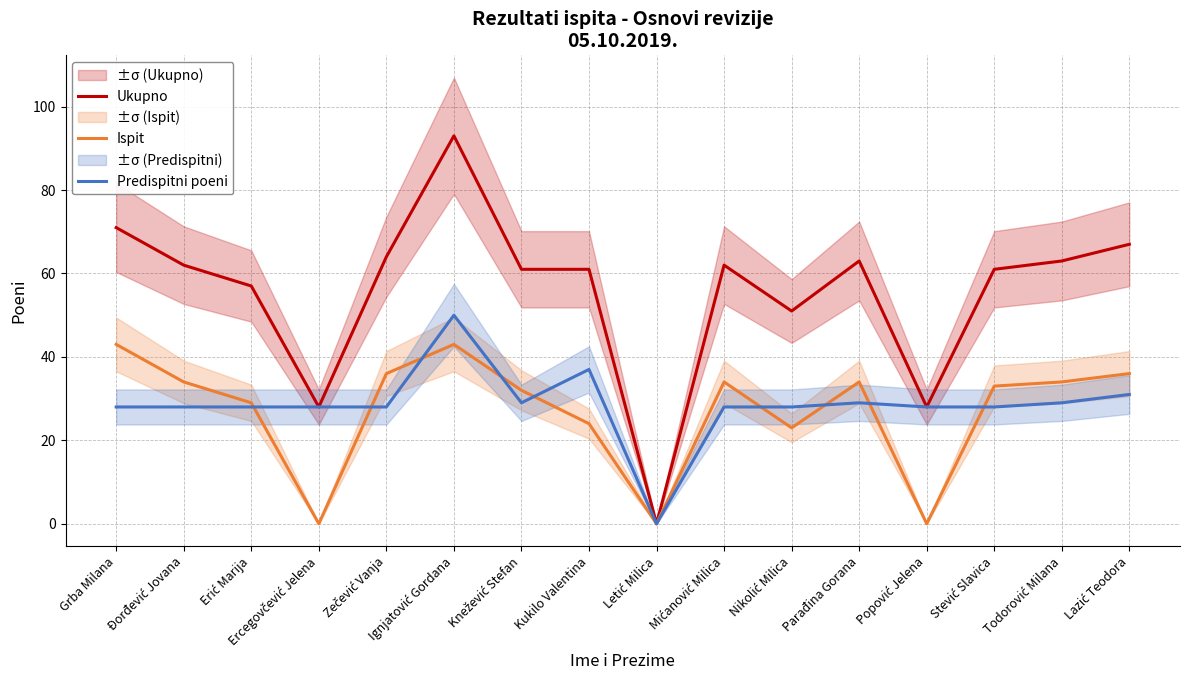

How many series are shown in this chart?

3